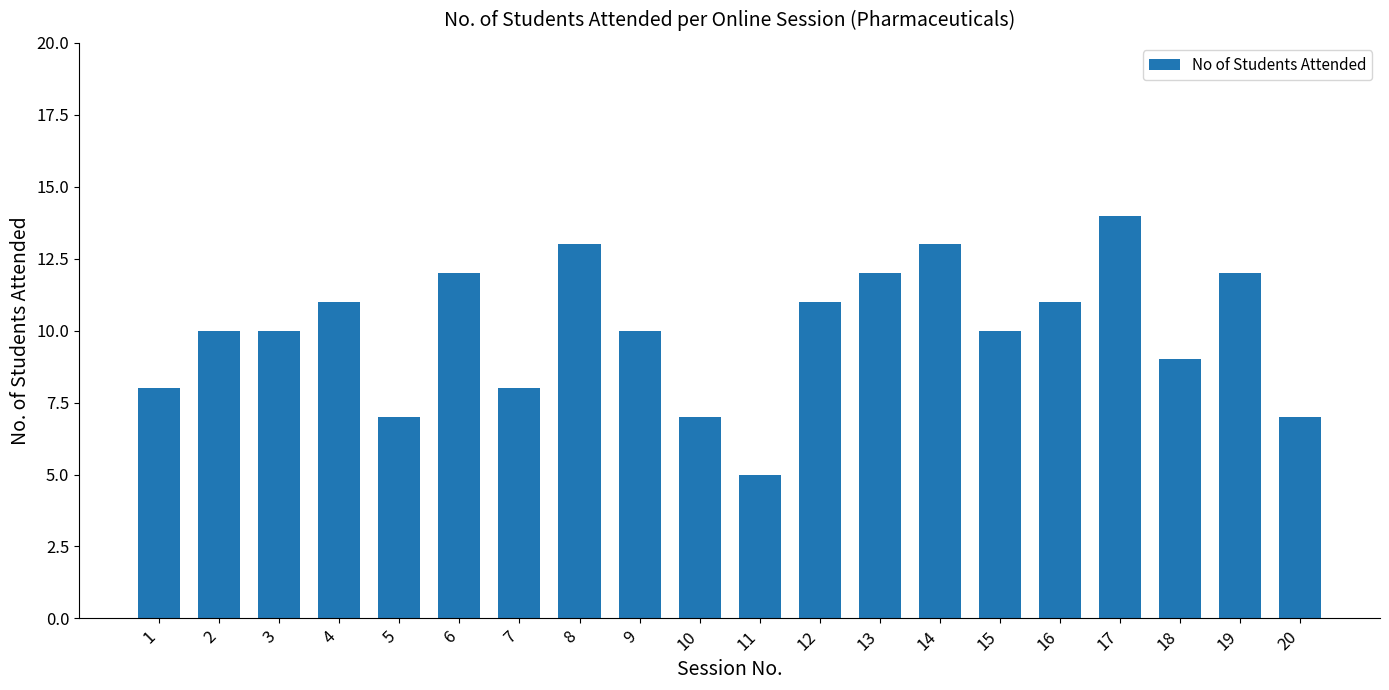

What is the sum of all values?

200